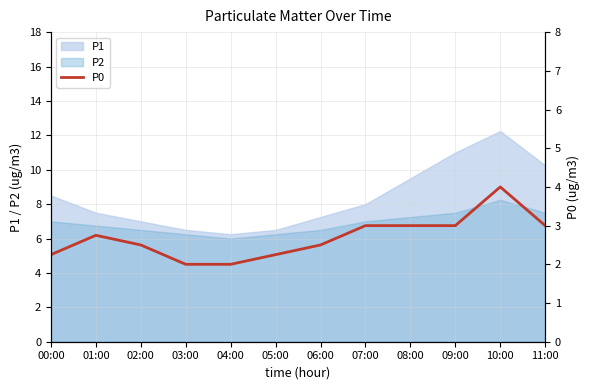

True or false: the data has more than 0 interior local peaks.

True